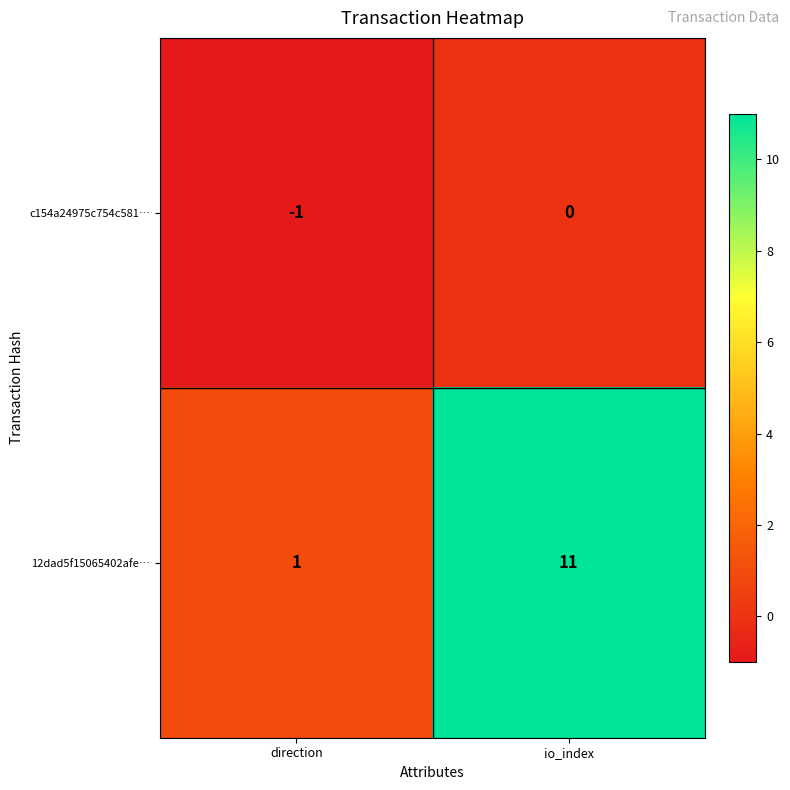

At which label is c154a24975c754c581… closest to 0?

io_index